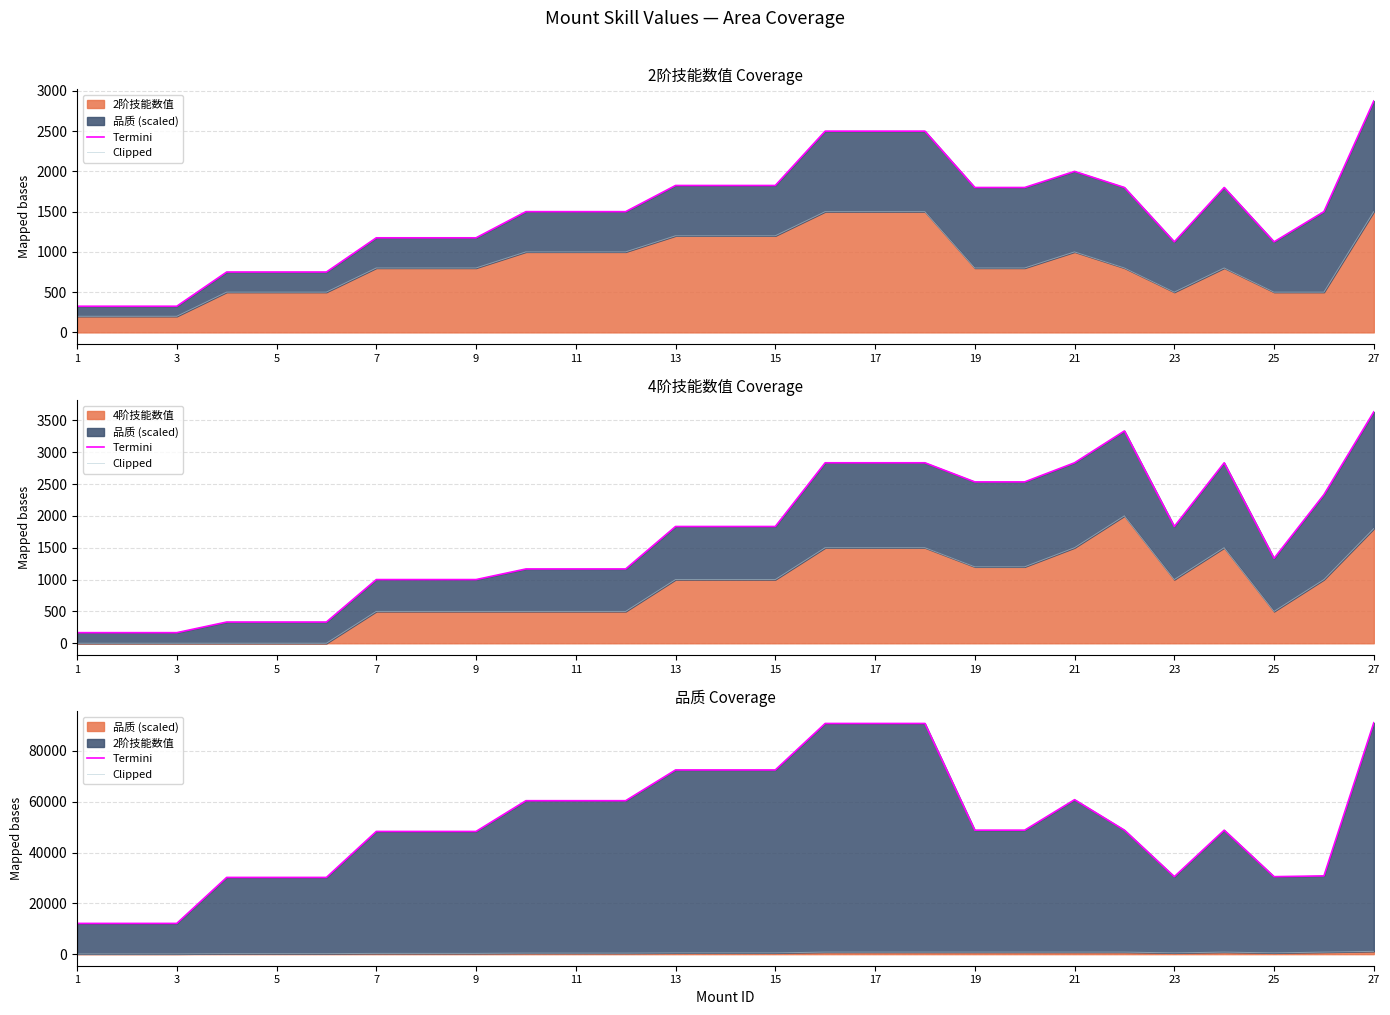

True or false: Termini has more than 1 interior local peaks.

True